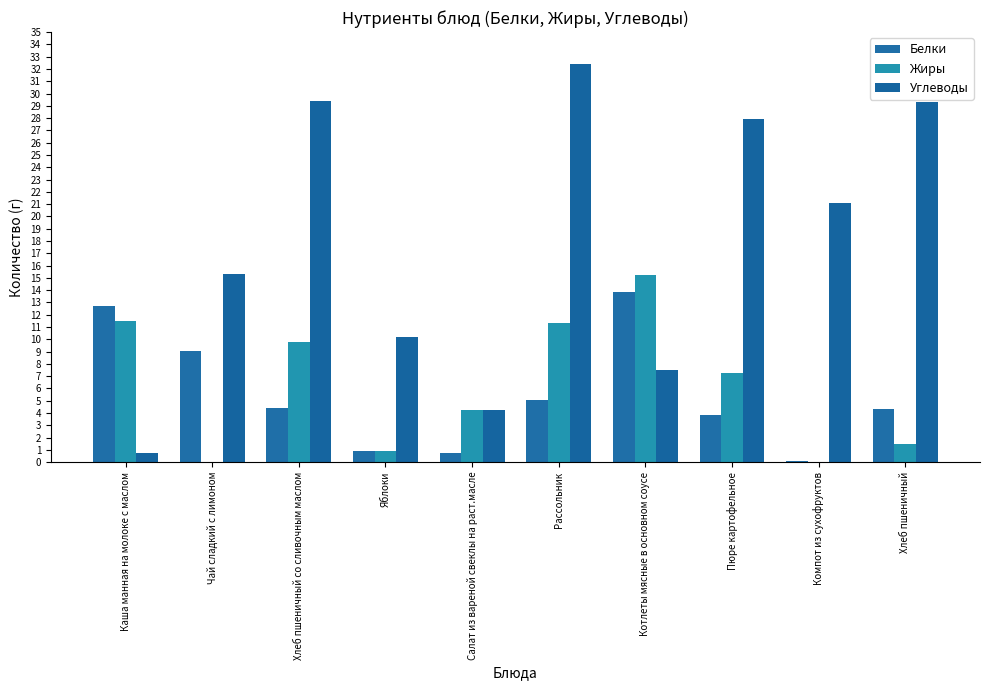

At Рассольник, list the series in order from smallest to largest.

Белки, Жиры, Углеводы